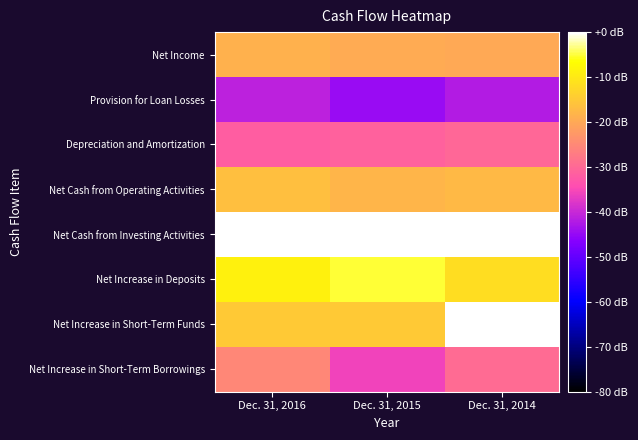

At Dec. 31, 2015, list the series in order from smallest to largest.

Provision for Loan Losses, Net Increase in Short-Term Borrowings, Depreciation and Amortization, Net Income, Net Cash from Operating Activities, Net Increase in Short-Term Funds, Net Increase in Deposits, Net Cash from Investing Activities